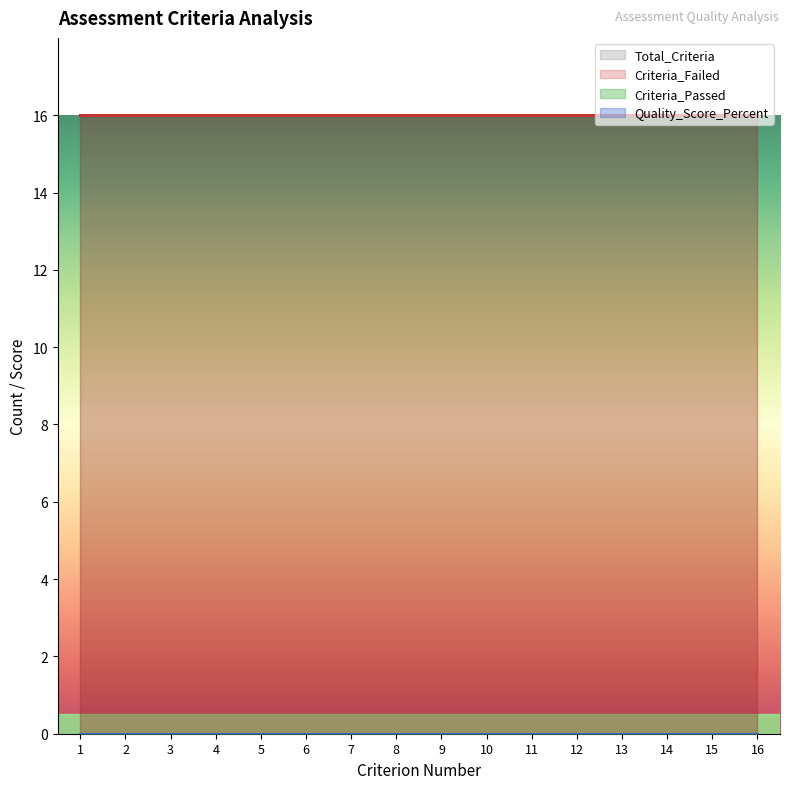

Between 14 and 10, which is larger?

14